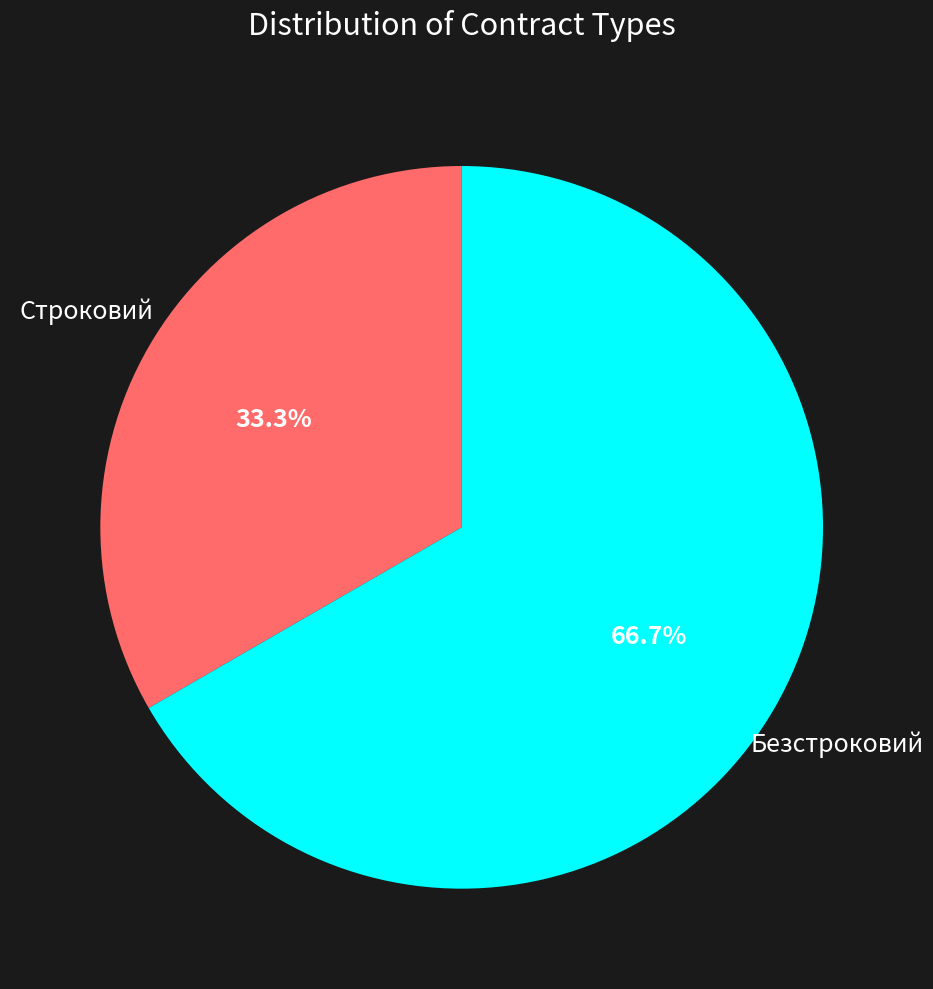

Count the number of slices in the pie.

2